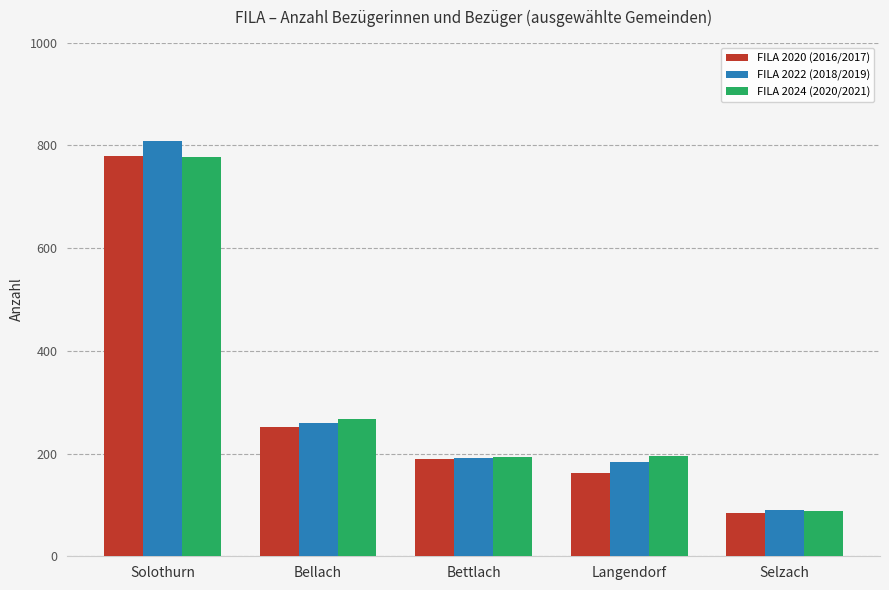

Is it true that FILA 2024 (2020/2021) equals 169.8 at Bellach?

False